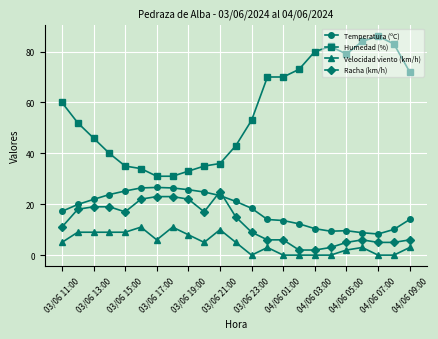

Count the number of data series in this chart.

4